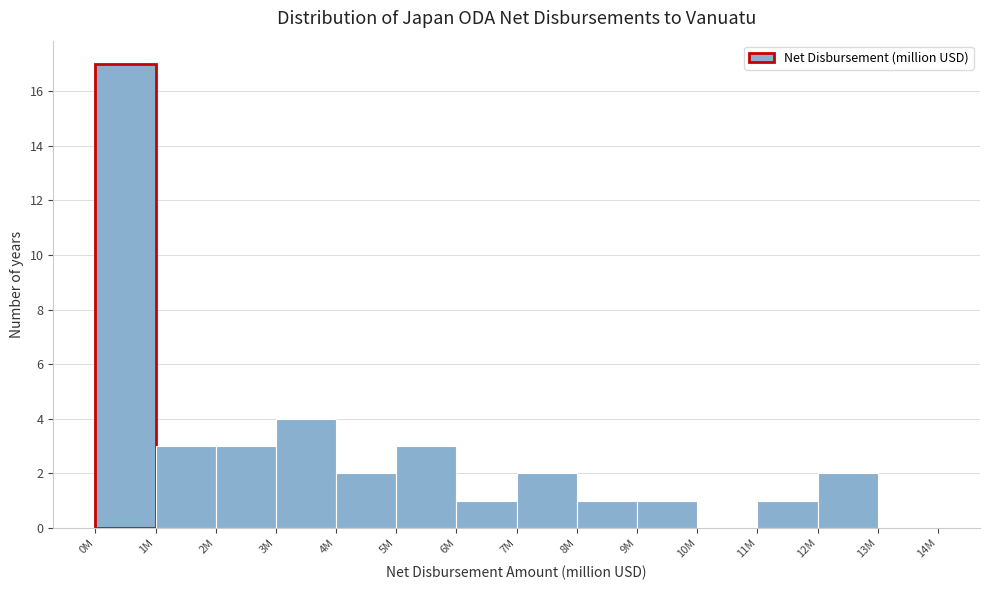

Reading left to right, extract all data points from this chart.

0M=17	1M=3	2M=3	3M=4	4M=2	5M=3	6M=1	7M=2	8M=1	9M=1	10M=0	11M=1	12M=2	13M=0